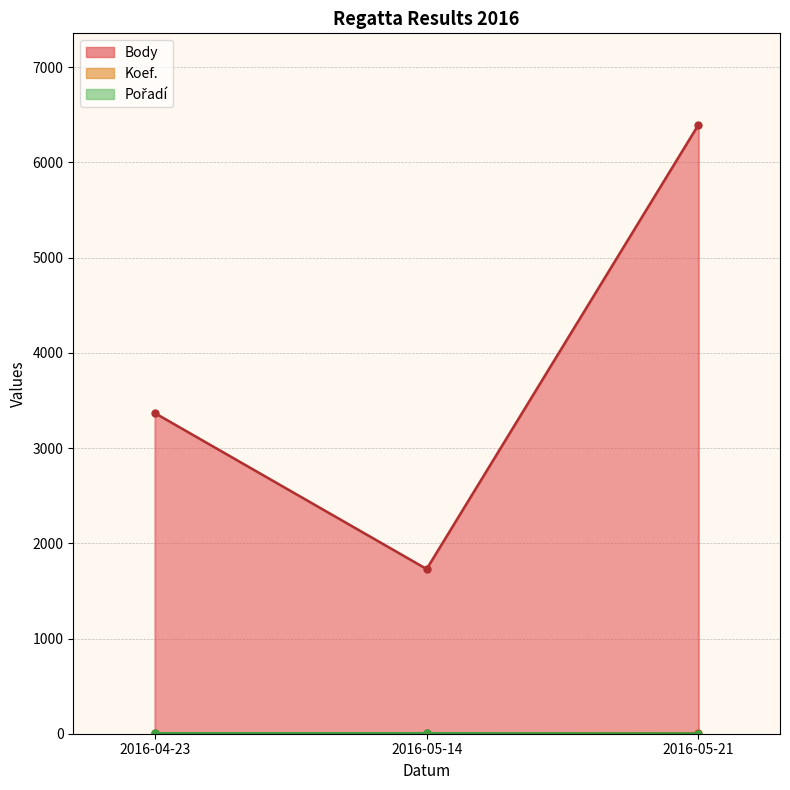

What is the sum of the Body values at 2016-05-21 and 2016-04-23?

9765